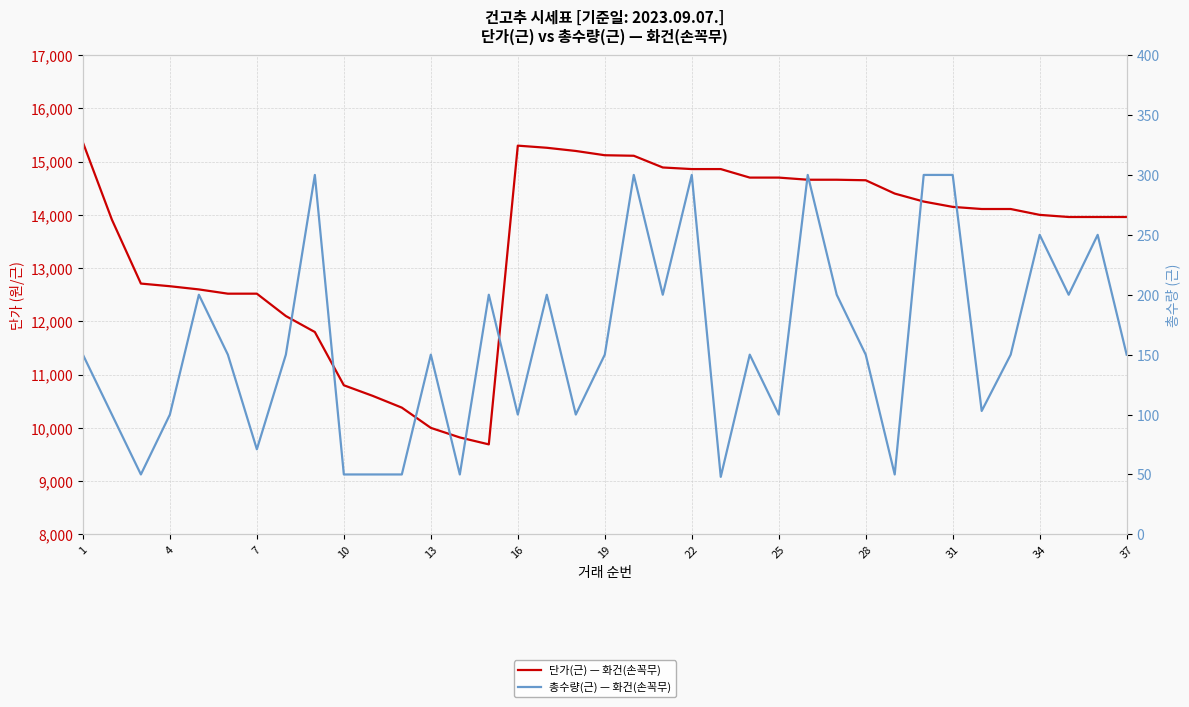

What is the difference between the second highest and minimum values in the 총수량(근) — 화건(손꼭무) series?

252